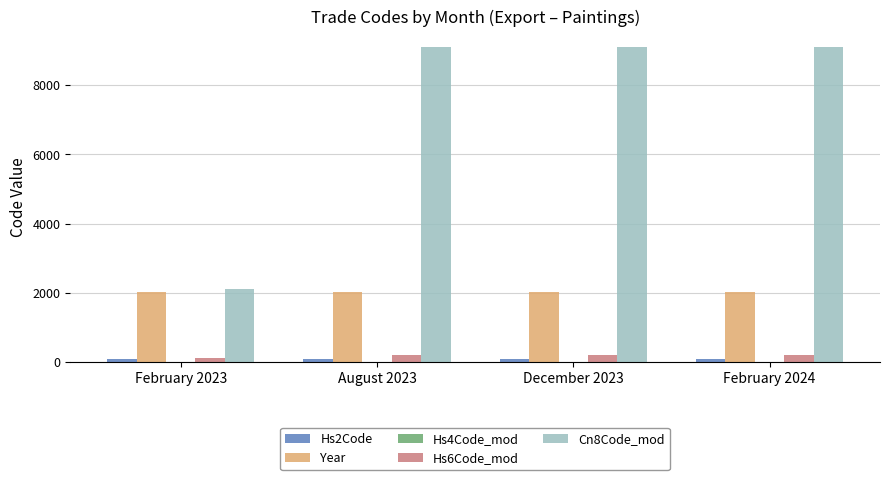

What is the maximum value shown in the chart?

9100